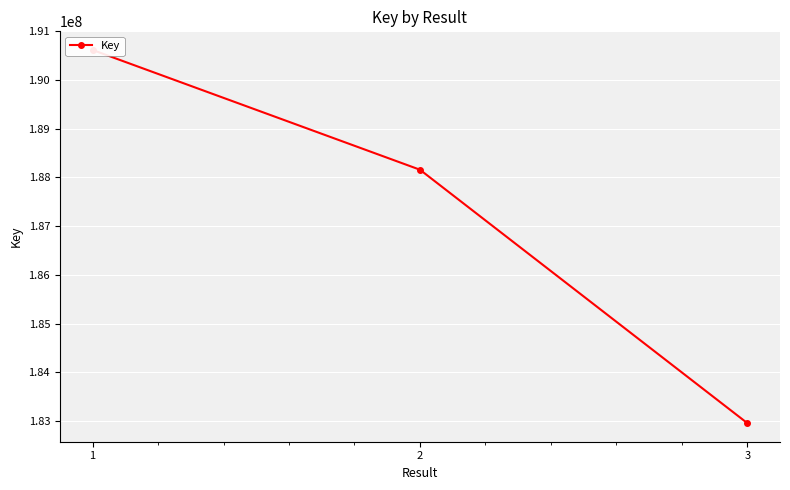

What is the difference between the maximum and second lowest values?

2458977